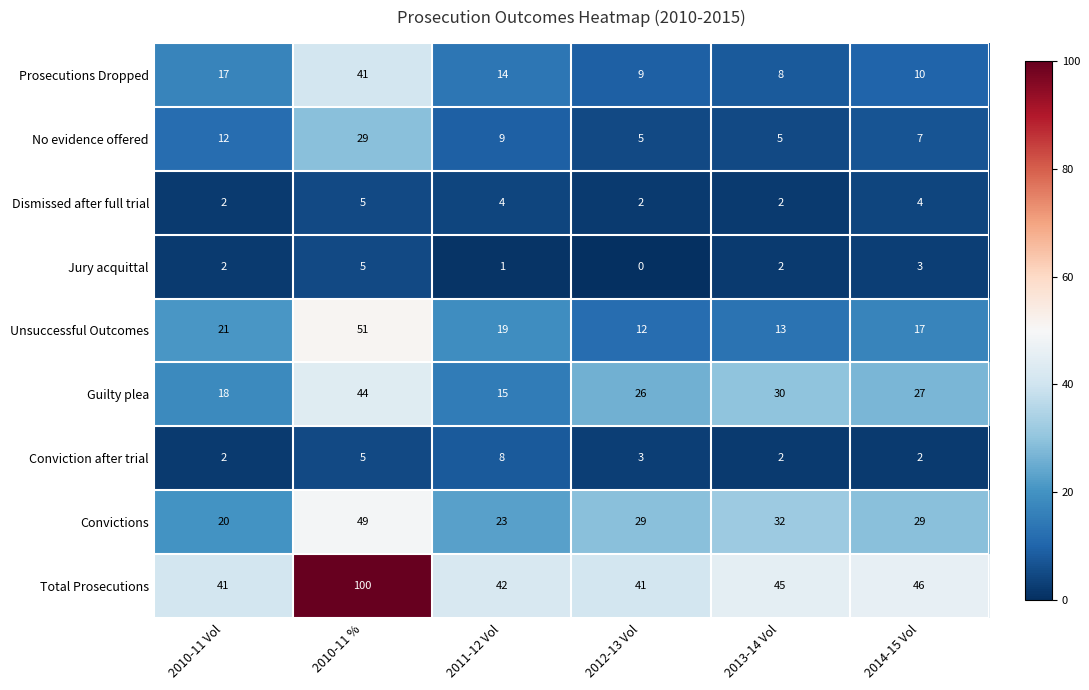

What is the difference between the maximum and minimum values in the Total Prosecutions series?

59